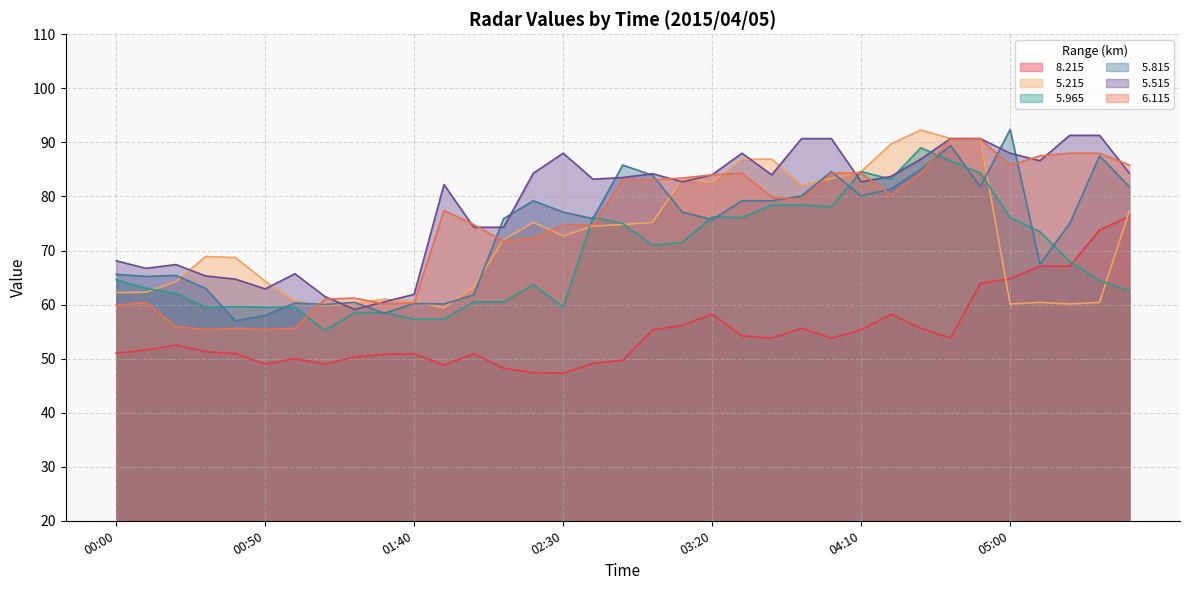

Which series has the largest total across all categories?

  5.515